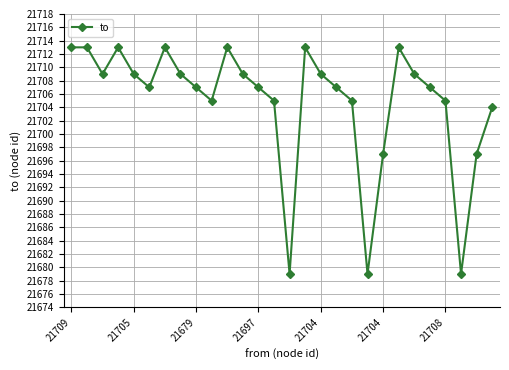

What is the value of the 23rd point from the left?

21709